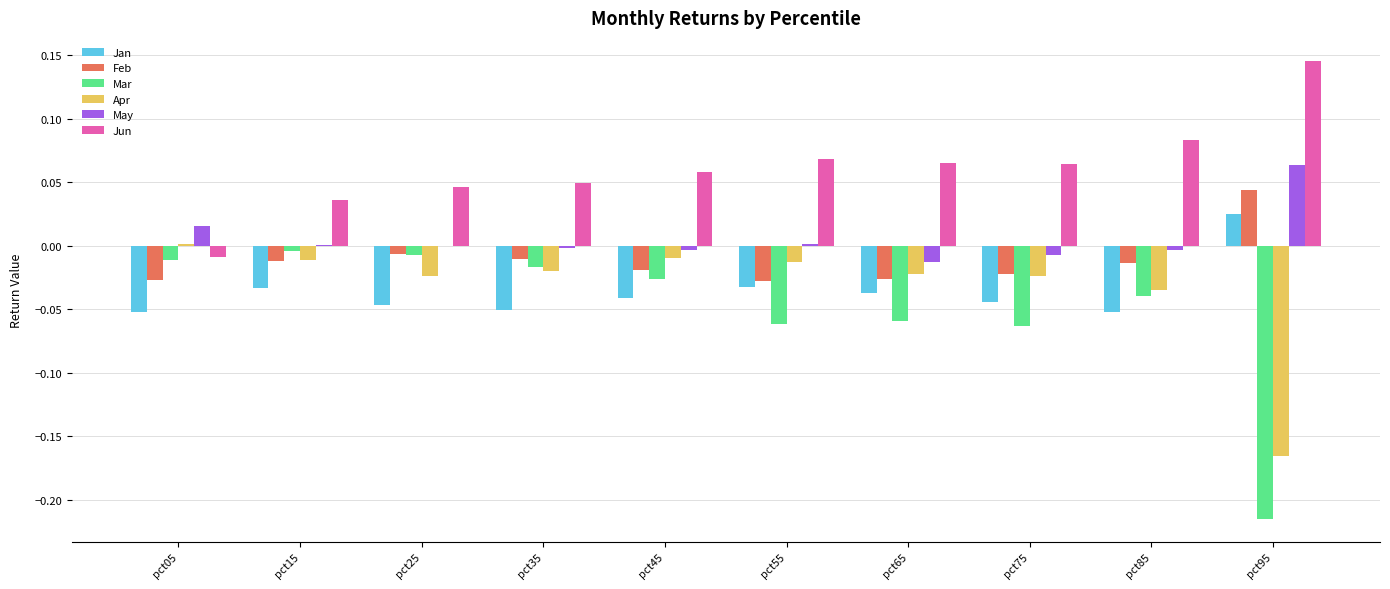

Is the value of Mar at pct95 greater than the value of Jan at pct75?

No